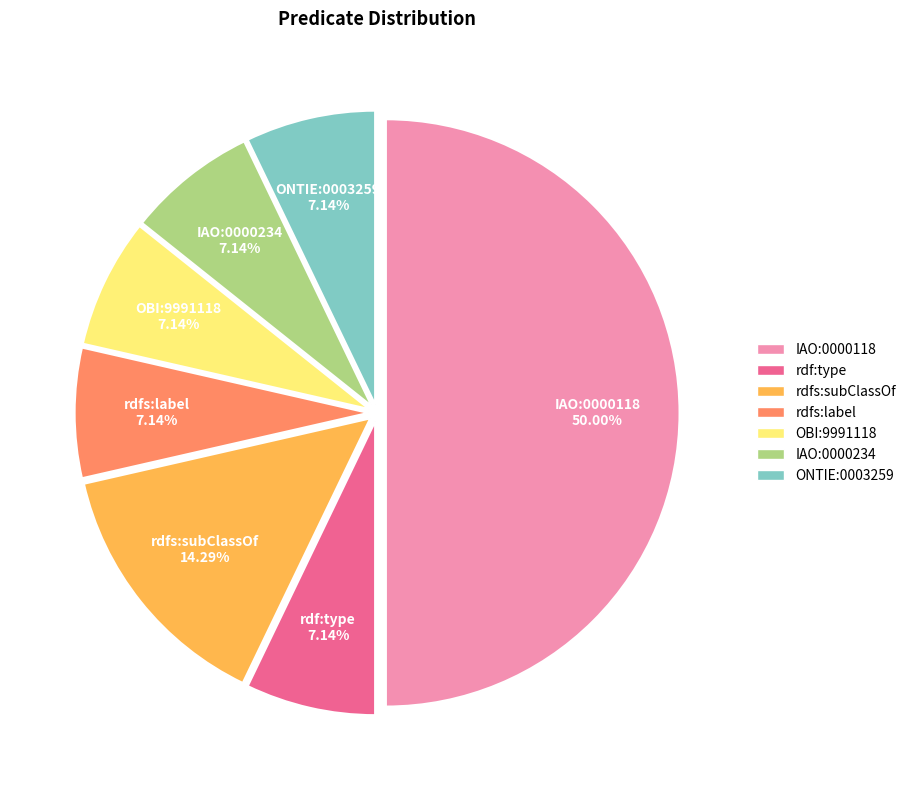

How many slices are in this pie chart?

7